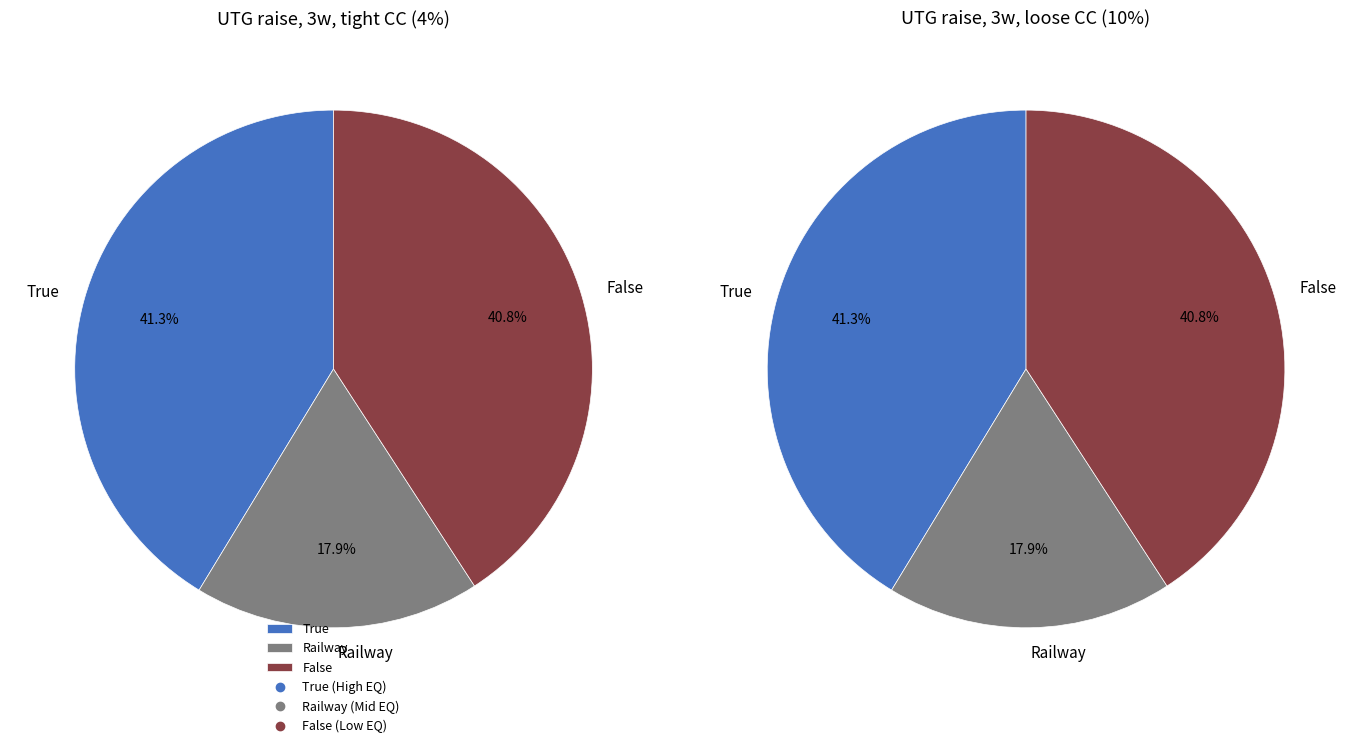

Does Low PPs account for over 50% of the chart?

No